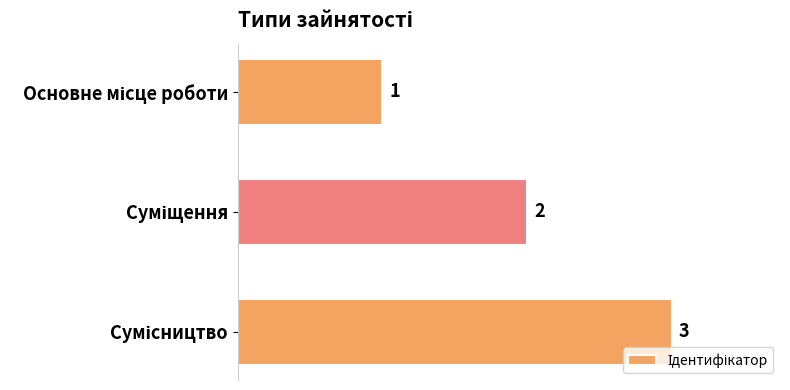

Count the values in the range 1 to 3.

3